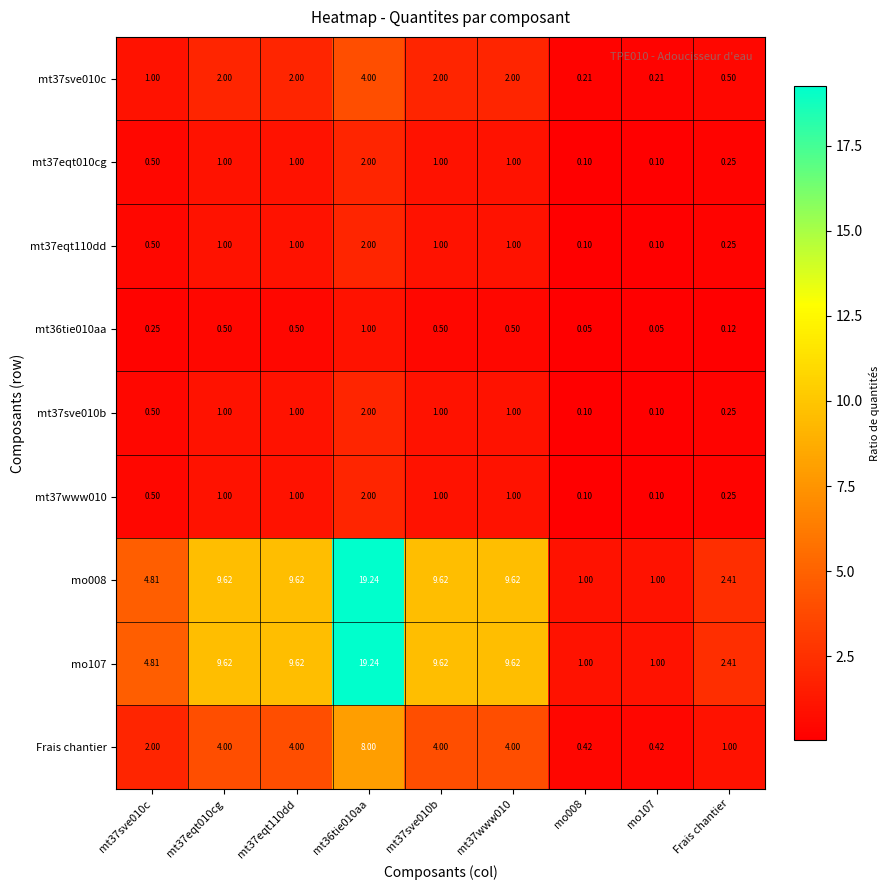

Is the value of Frais chantier at mt36tie010aa greater than the value of mt37eqt110dd at mt37sve010b?

Yes